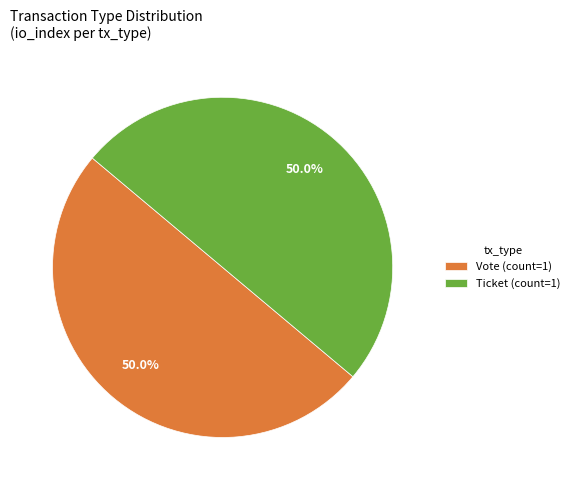

Is the sum of Vote (count=1) and Ticket (count=1) greater than half?

Yes